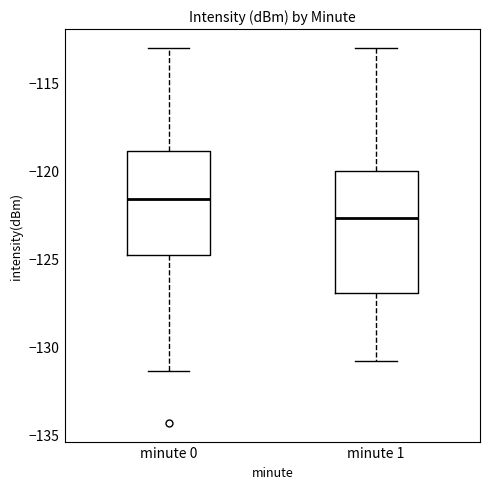

Comparing the boxes themselves (not the whiskers), which one is the tallest?

minute 1